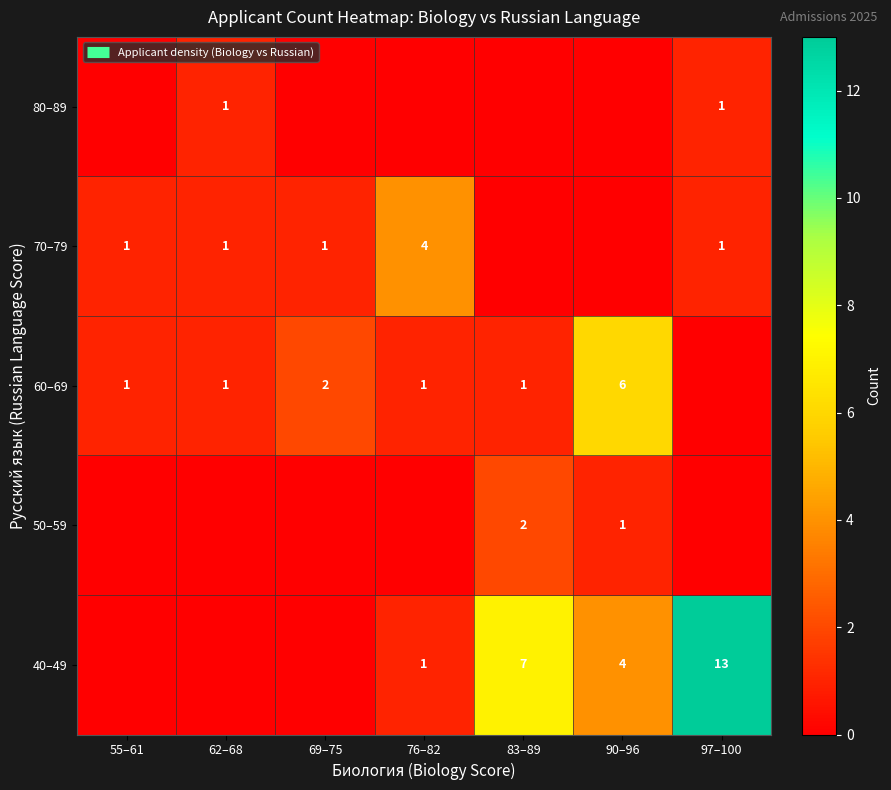

What is the difference between the maximum and minimum values in the 80–89 series?

1